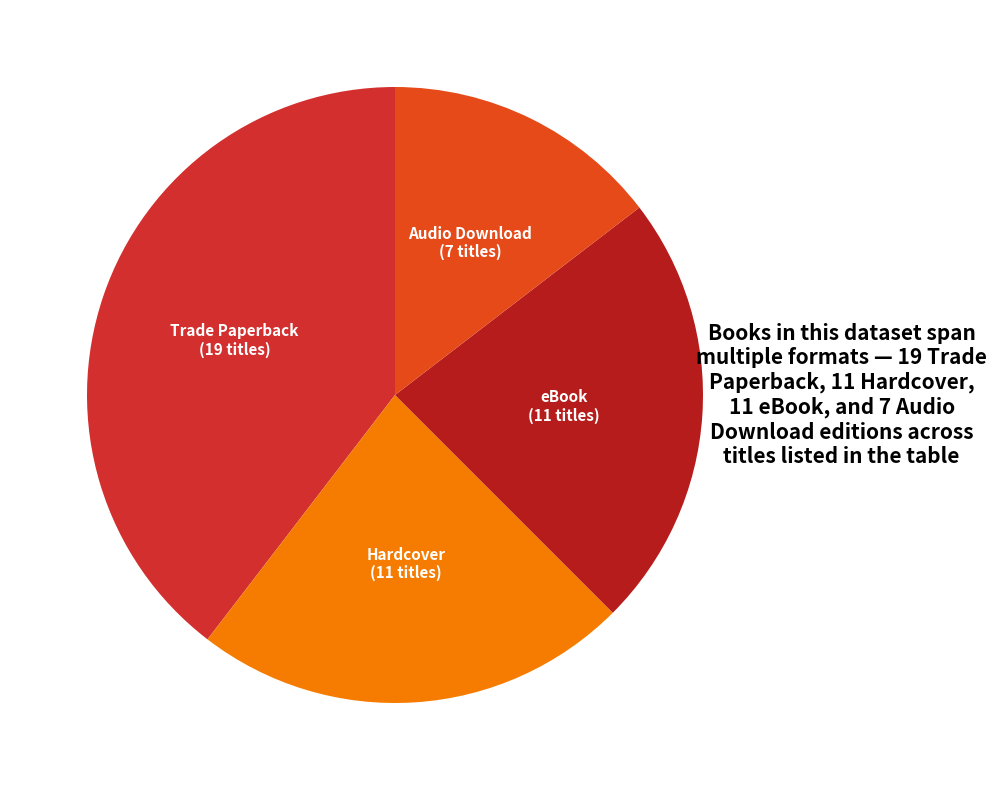

Does Hardcover represent more than half of the total?

No